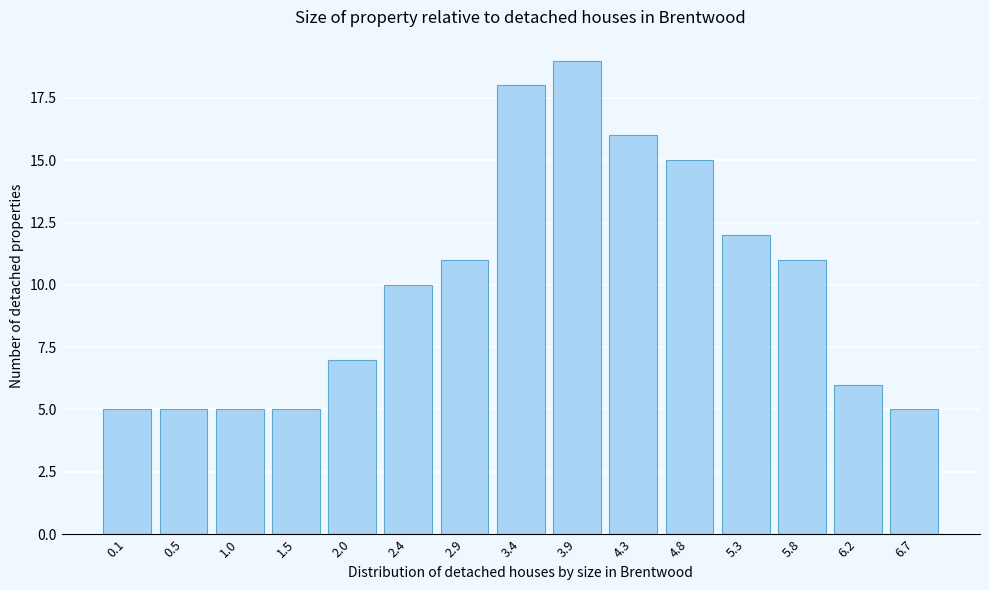

Reading right to left, what are all the values shown in this chart?

5	6	11	12	15	16	19	18	11	10	7	5	5	5	5